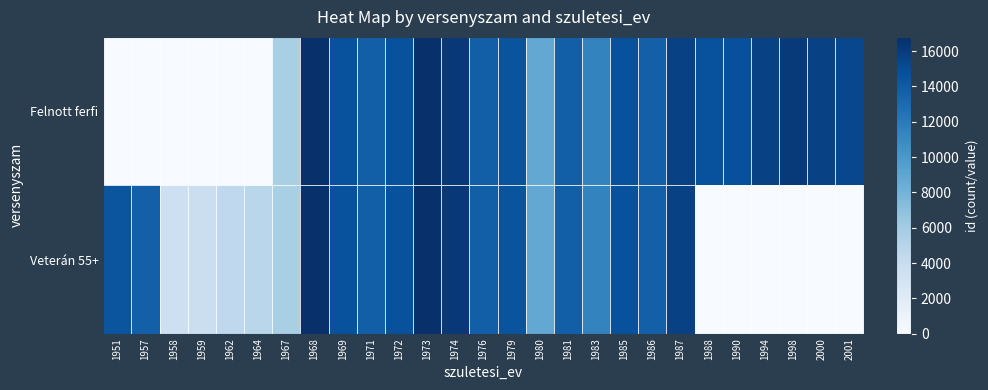

At how many categories does at least one series exceed 16308?

2